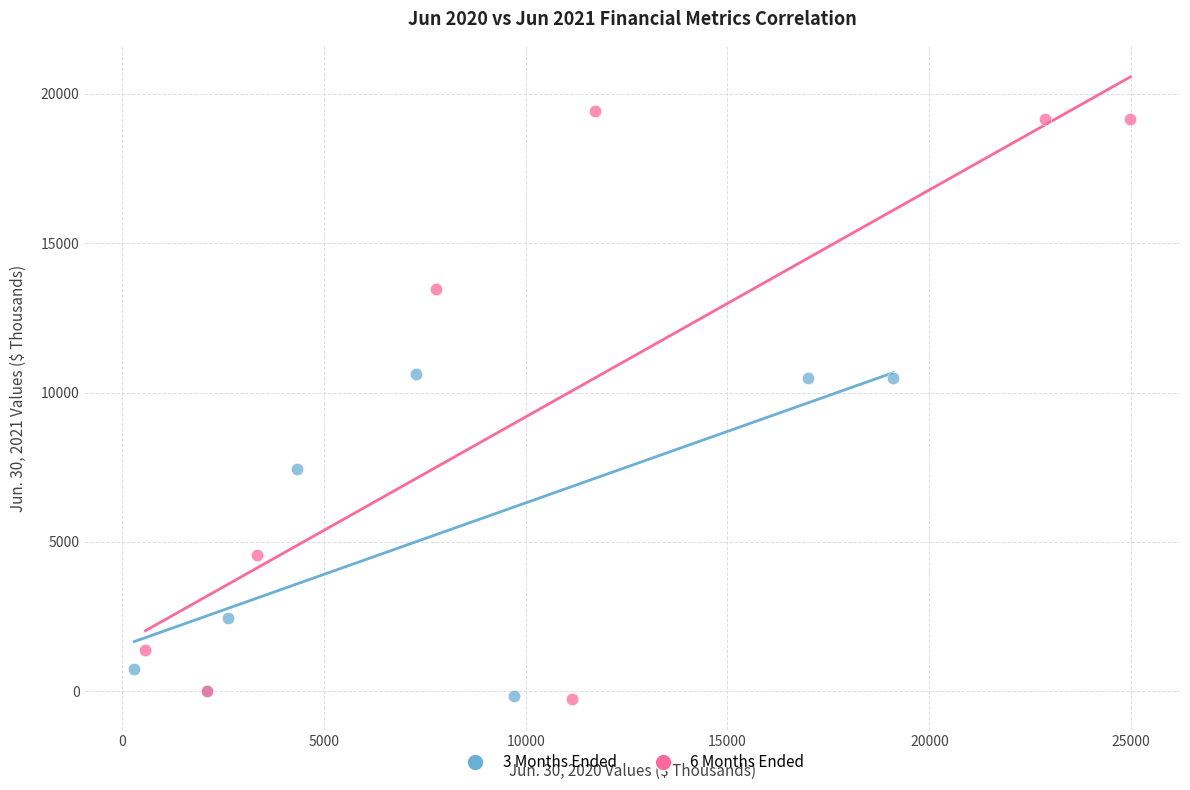

Which series has the largest Y range (max minus min)?

6 Months Ended